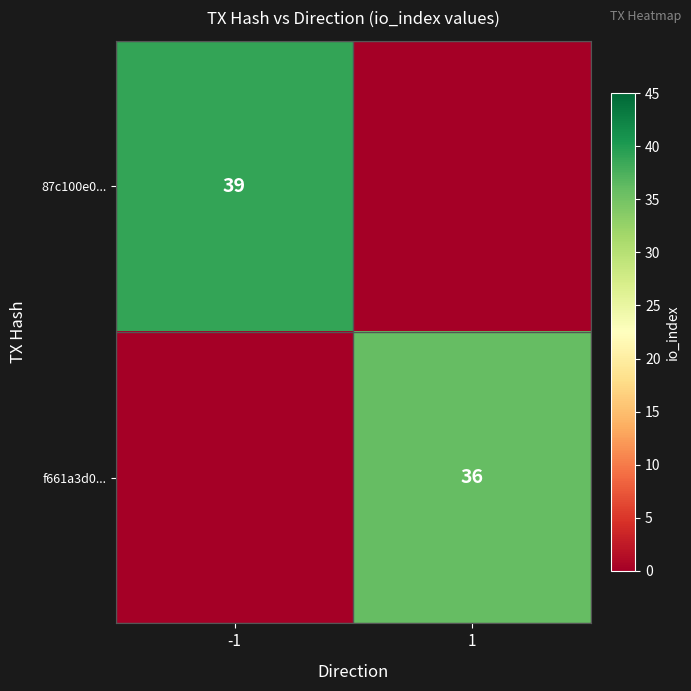

Is it true that f661a3d0... equals 36 at 1?

True